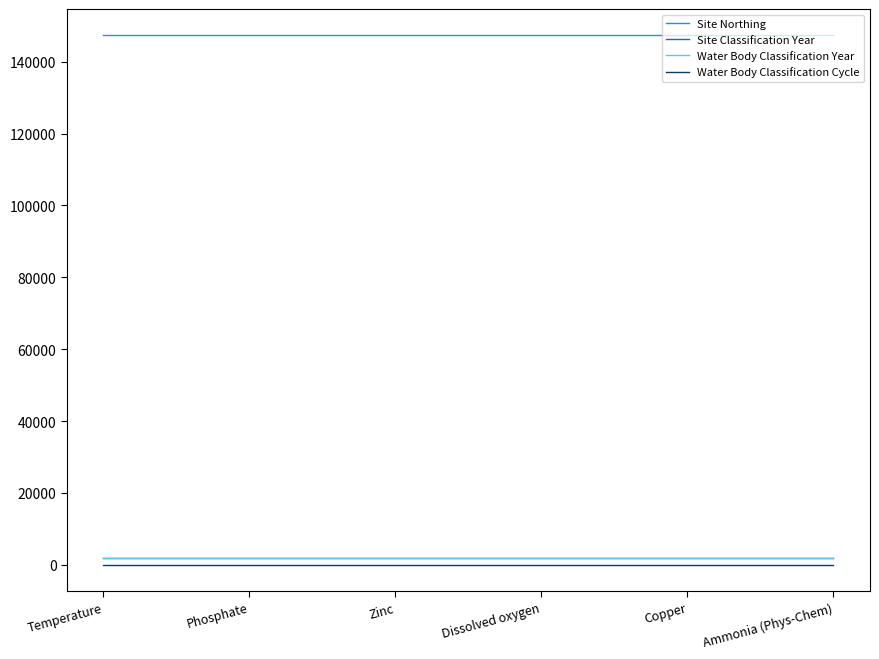

What position from the right is Copper?

2